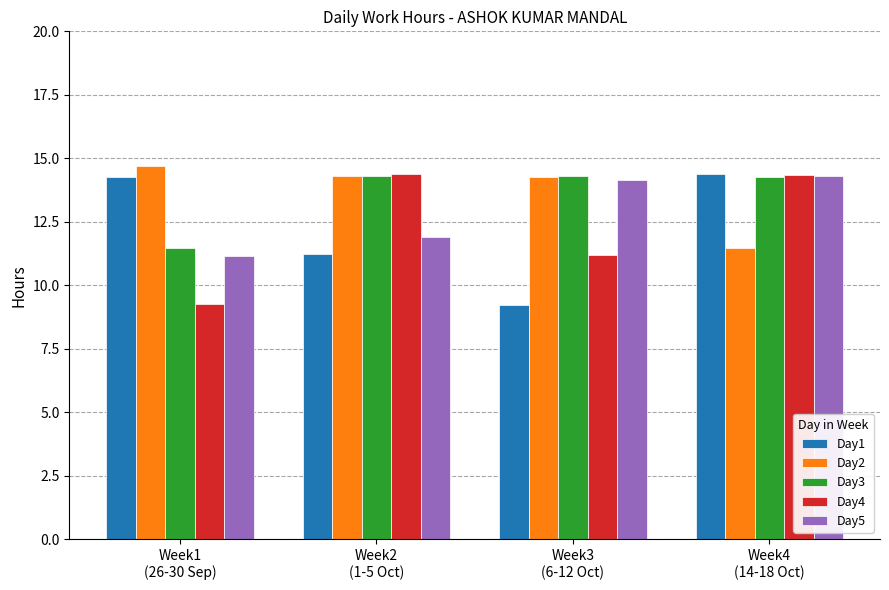

At which label does Day1 first exceed 14?

Week1
(26-30 Sep)